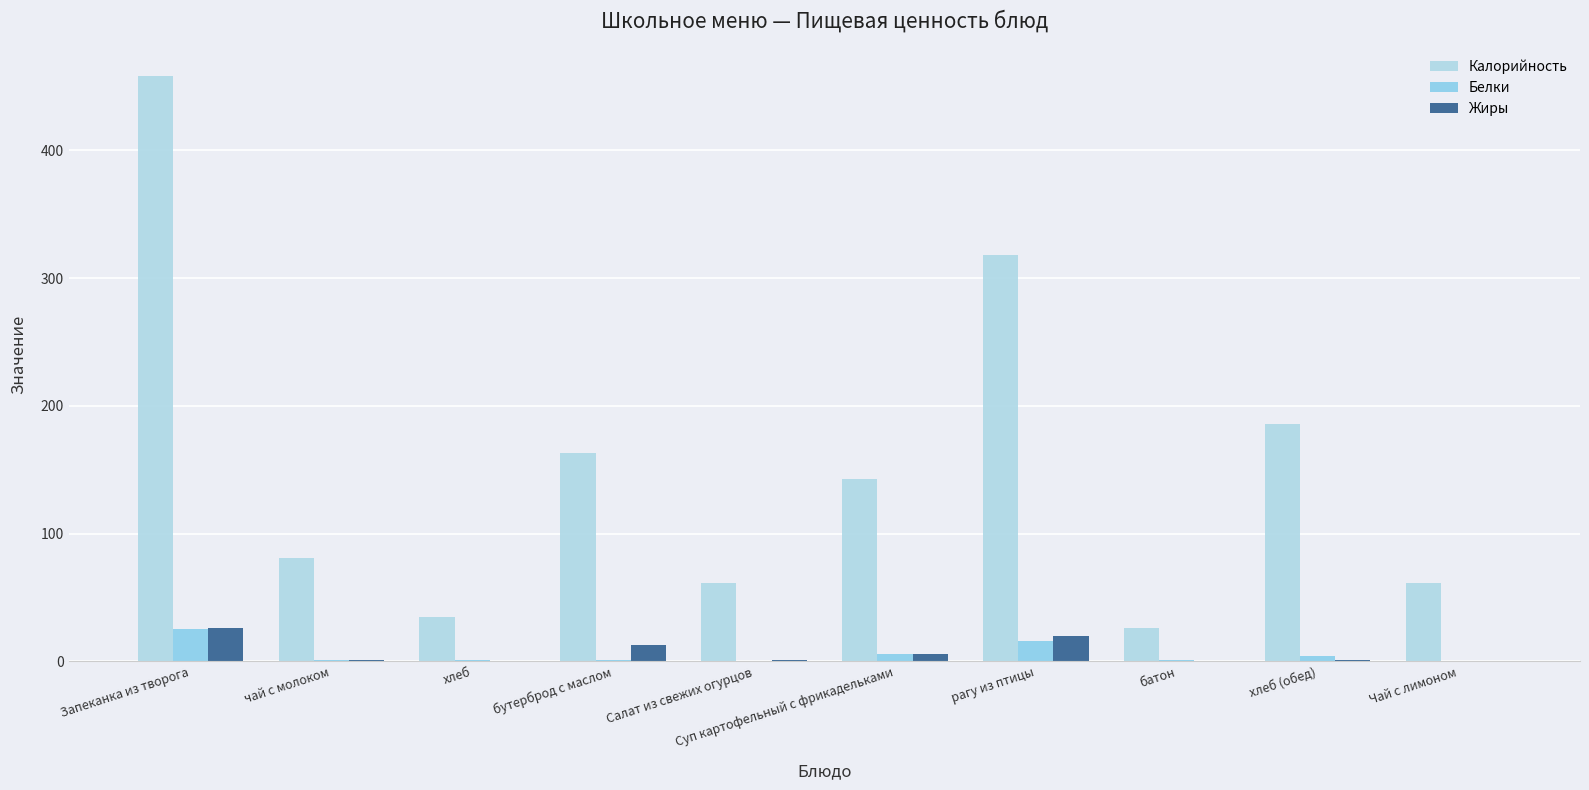

The value of Калорийность at хлеб is 49. True or false?

False